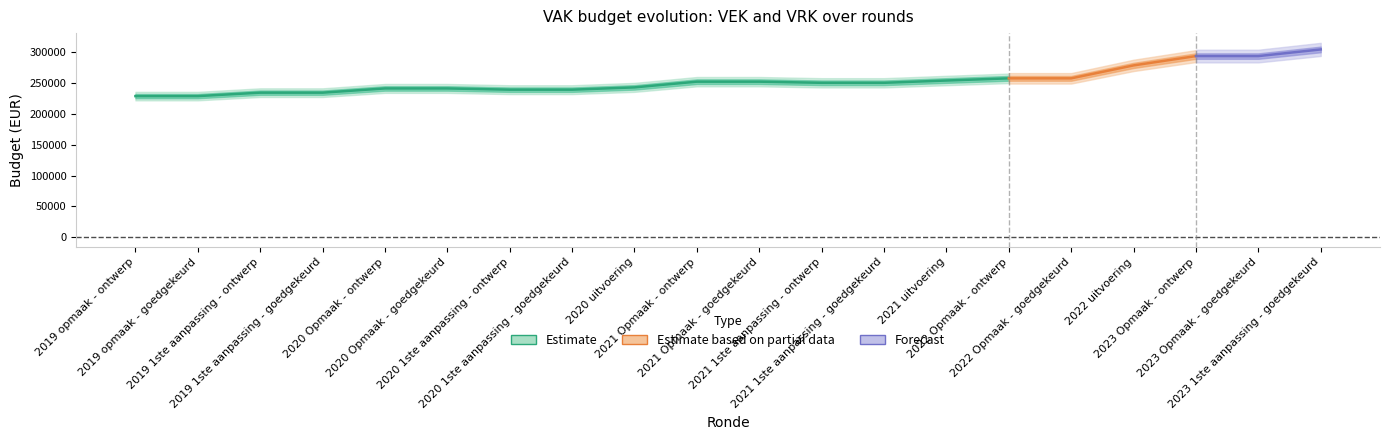

True or false: VEK and VRK intersect in this chart.

False